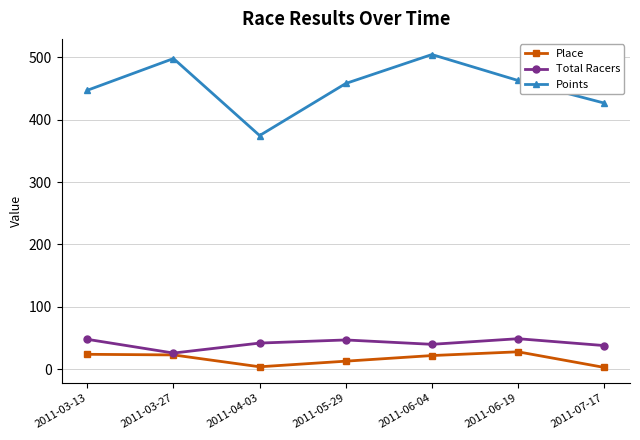

True or false: Points and Place cross at least once.

False